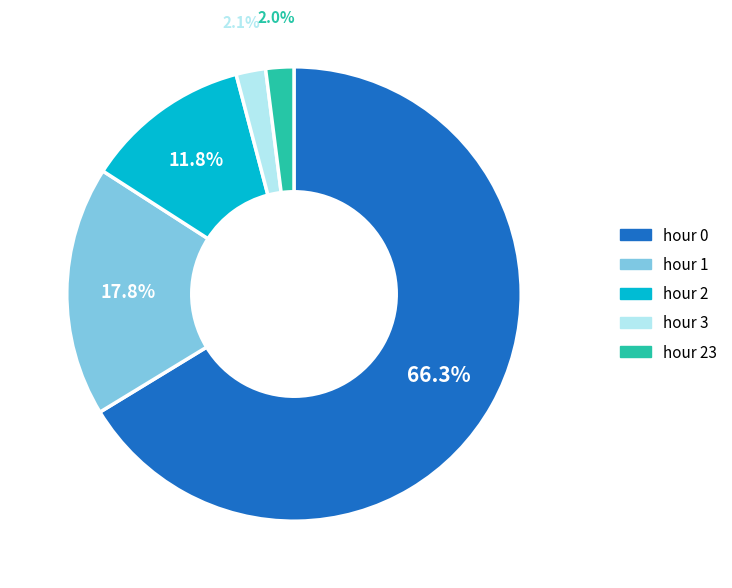

Is there any slice that represents more than half of the pie?

Yes